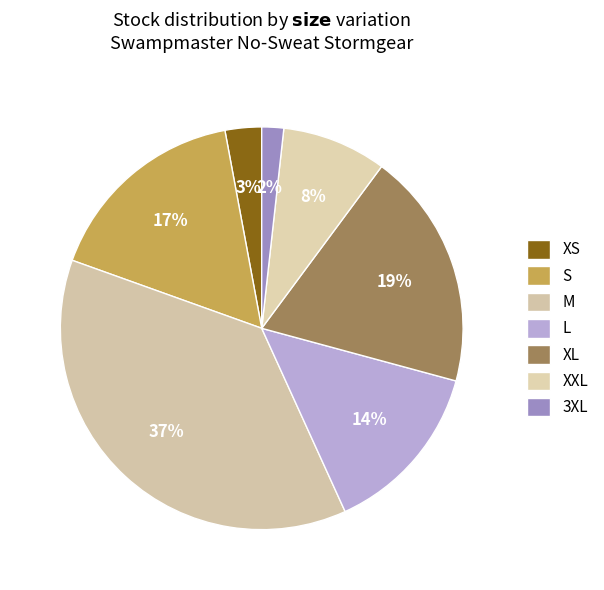

Combined, do L and M account for over 50%?

Yes